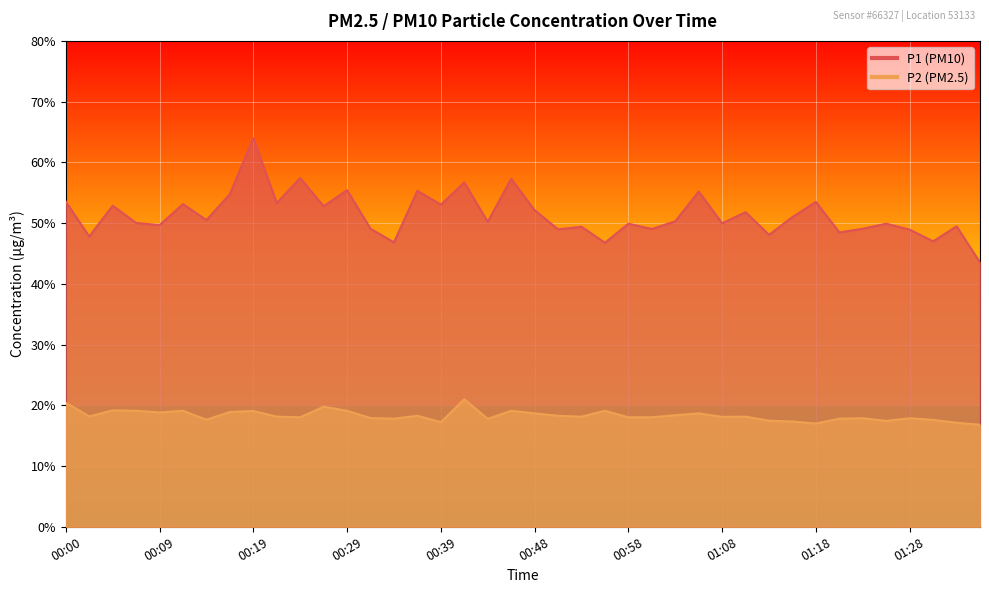

True or false: P2 has more than 2 interior local peaks.

True